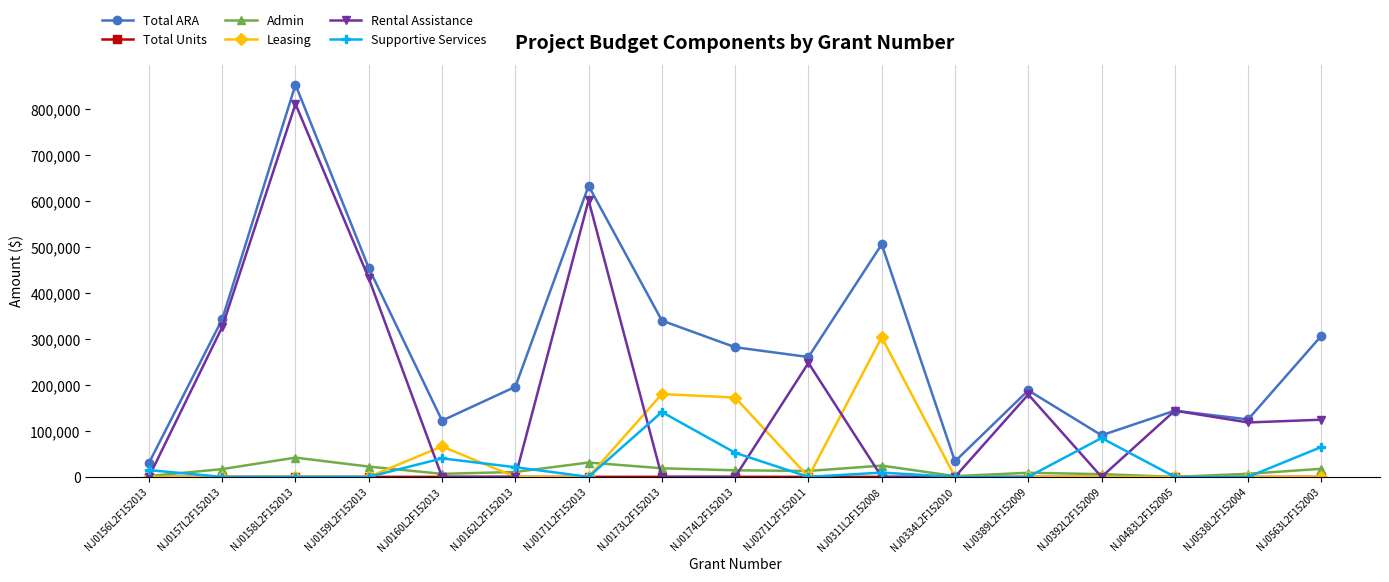

What is the label of the 6th point from the right?

NJ0334L2F152010